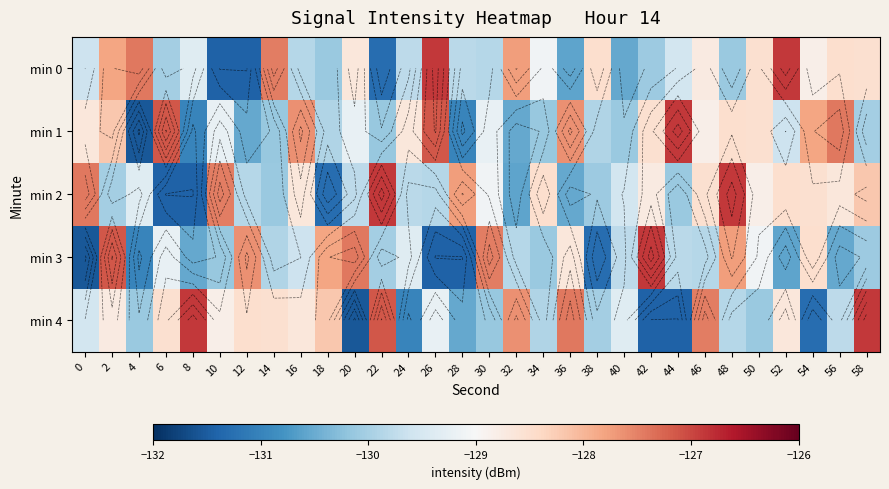

The min 2 series shows -127.8 at 28. True or false?

True